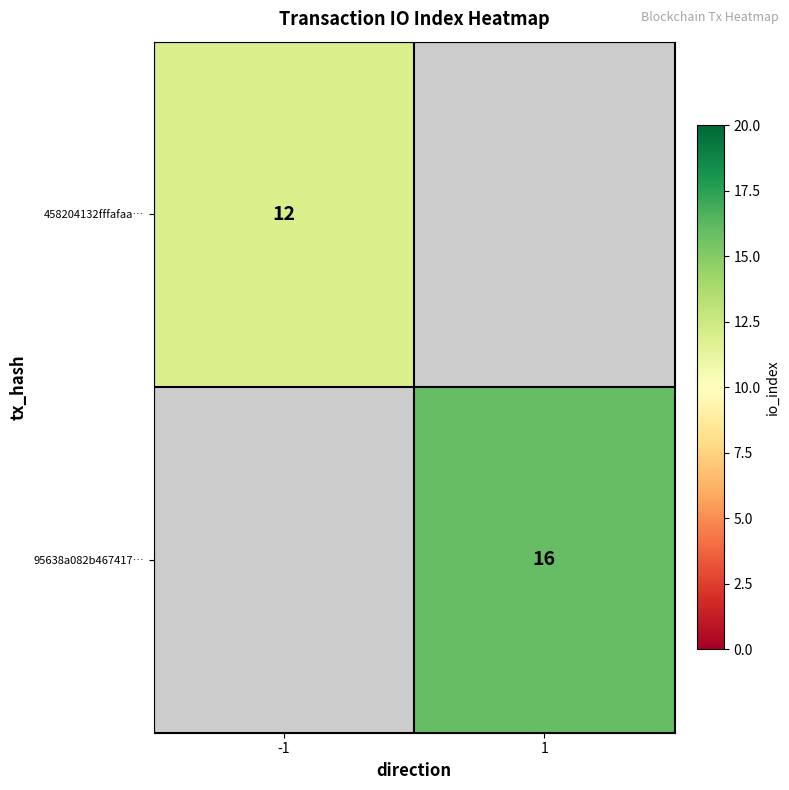

True or false: 95638a082b467417… has a value of 8 at 1.

False